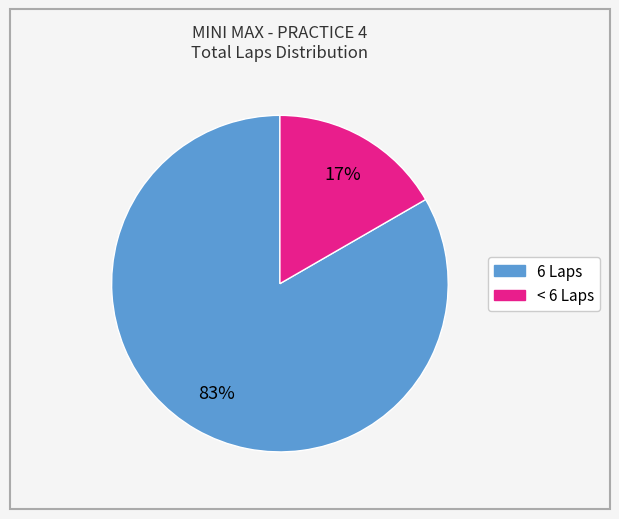

To the nearest percent, what is the average slice percentage?

50%